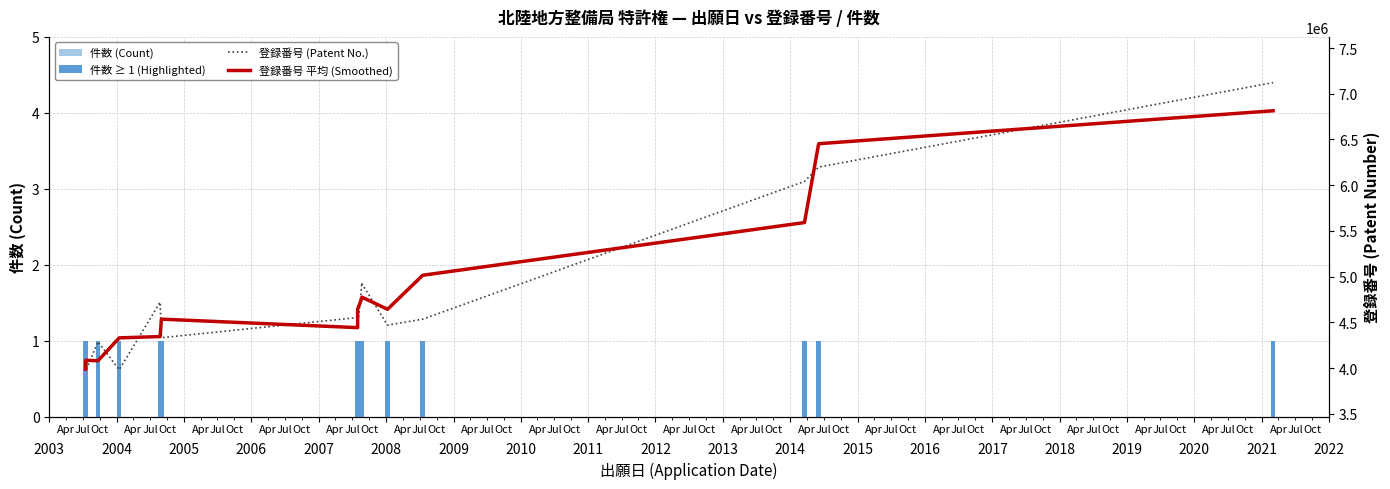

Which category has the highest value in the 件数 (Count) series?

2003